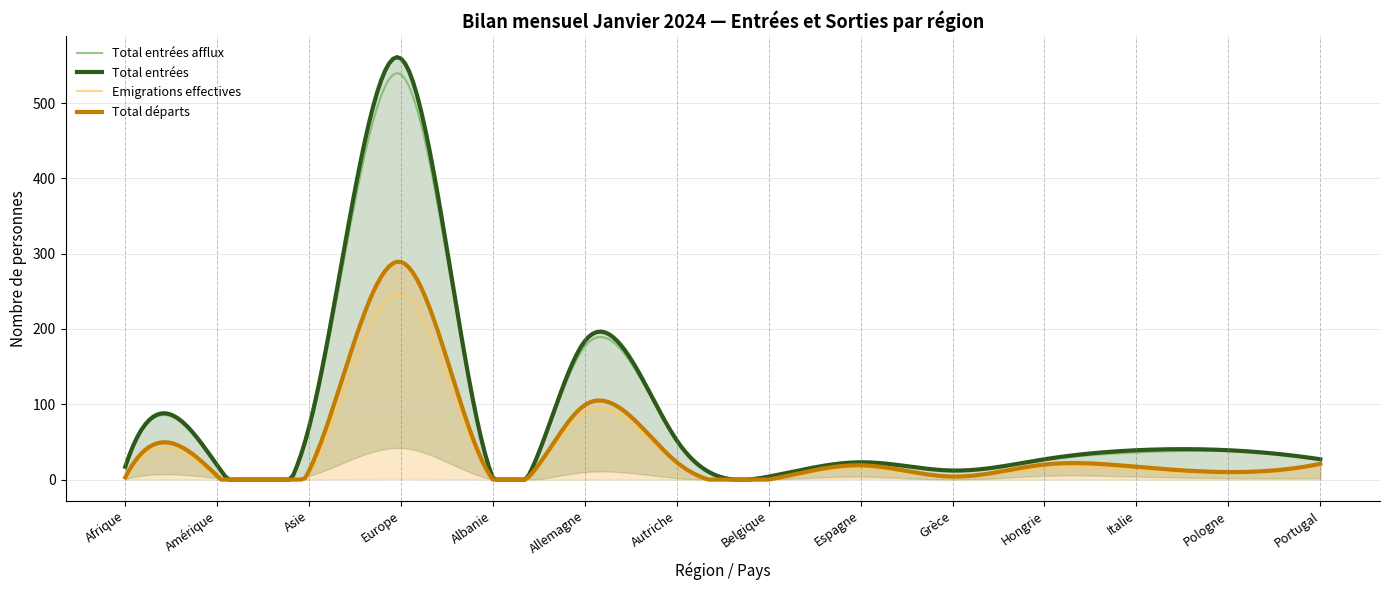

What is the total value across all series at Autriche?

150